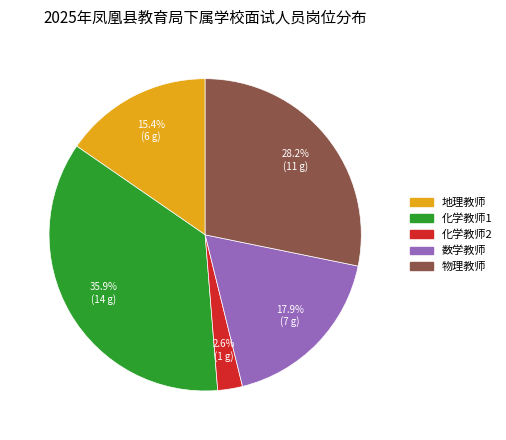

The 物理教师 slice represents 36% of the pie. True or false?

False